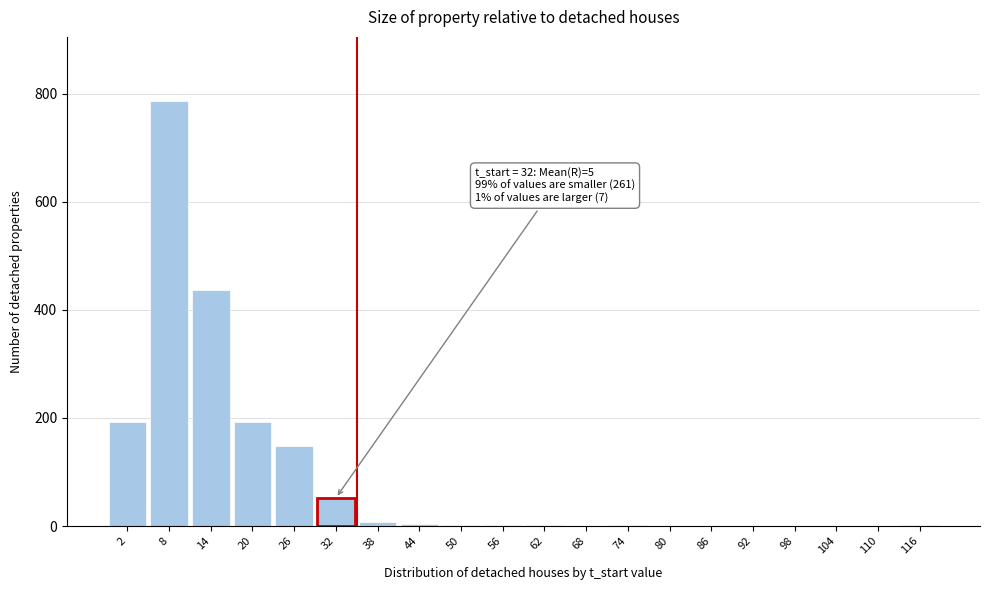

The value at 32 is 52. True or false?

True